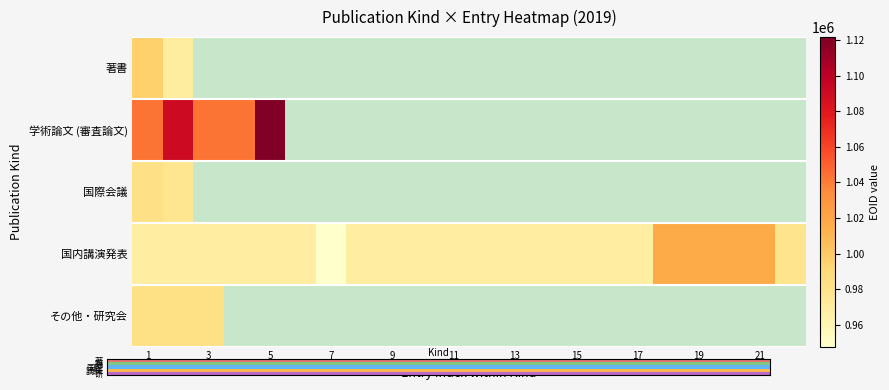

Which category has the highest value in the 著書 series?

1